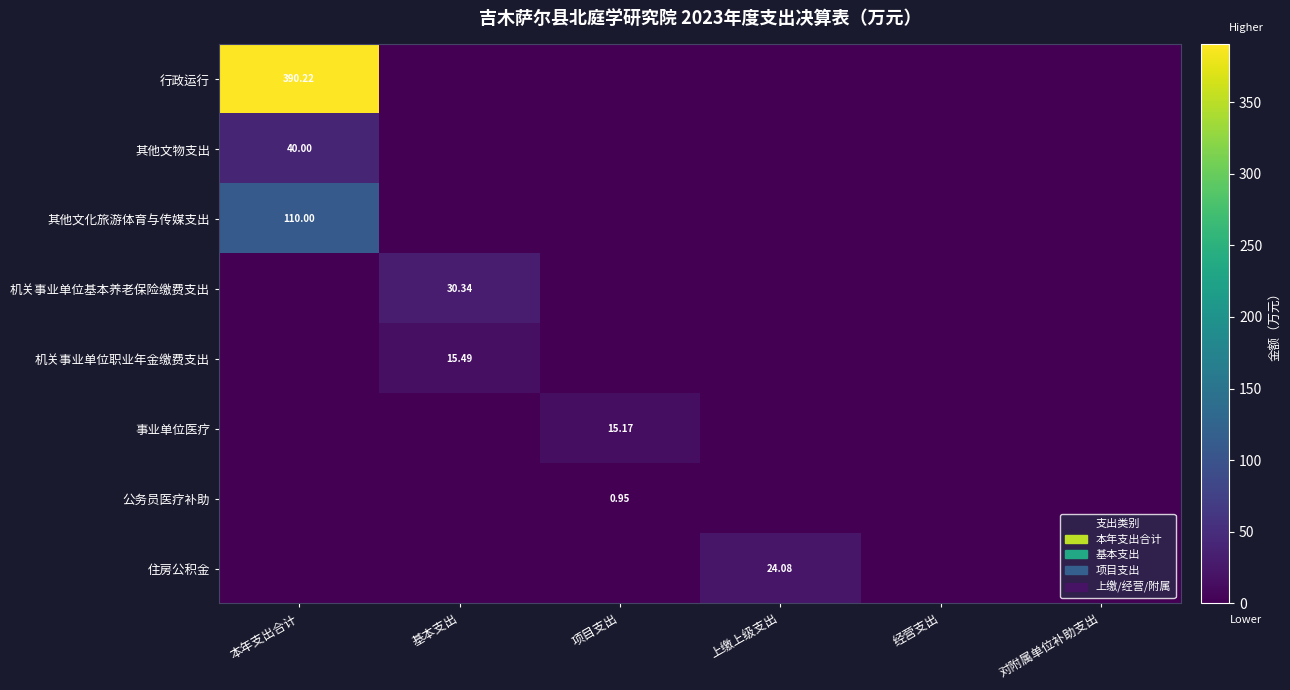

What is the difference between the 事业单位医疗 values at 基本支出 and 项目支出?

15.2